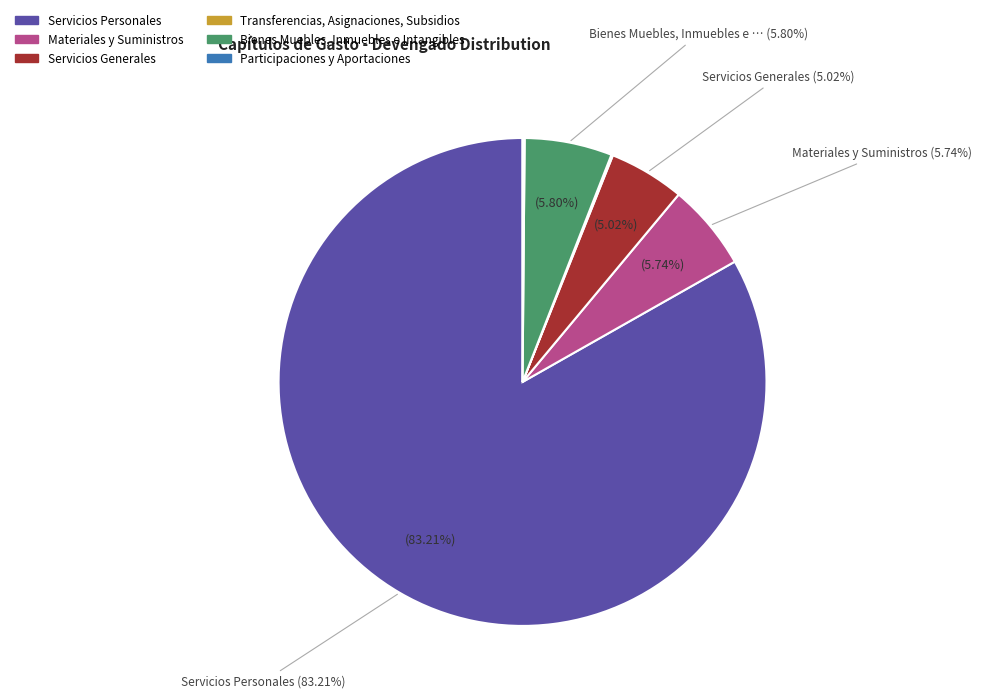

Between Servicios Personales and Servicios Generales, which is larger?

Servicios Personales